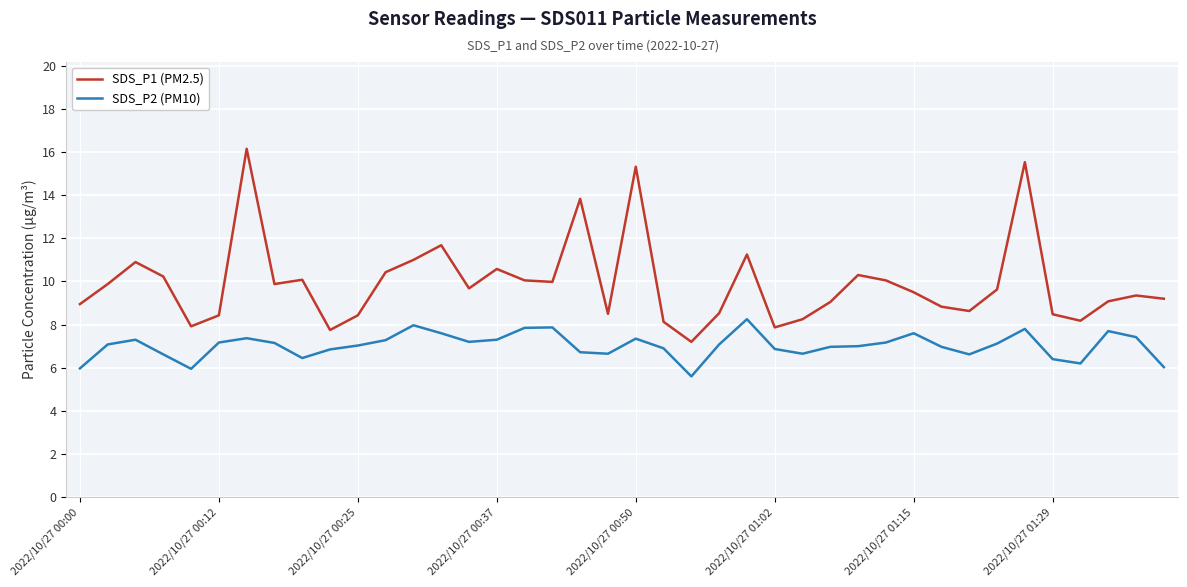

What is the minimum value shown in the chart?

5.6